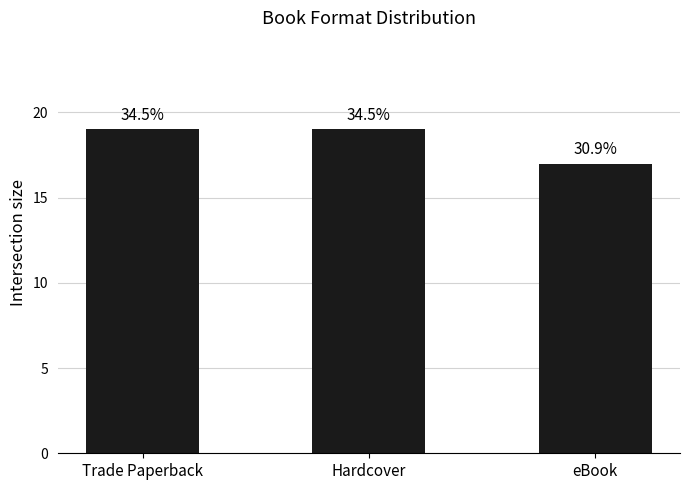

Is it true that the value at Trade Paperback is 13?

False